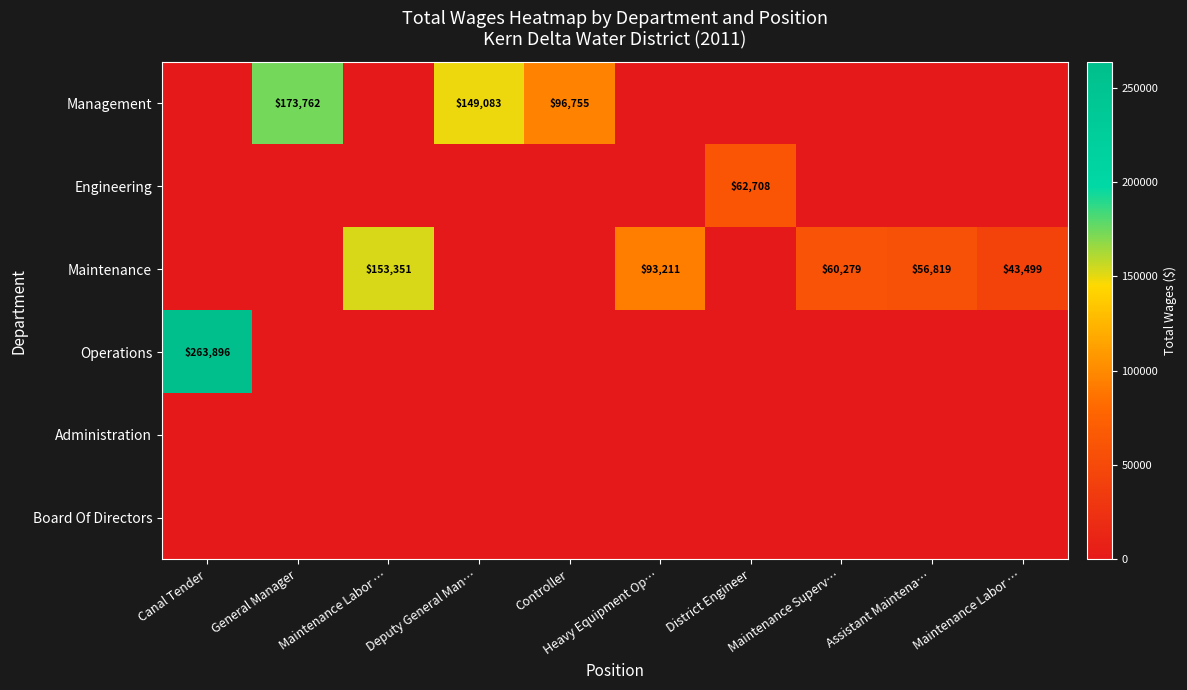

What is the spread (max minus min) of values at District Engineer?

62708